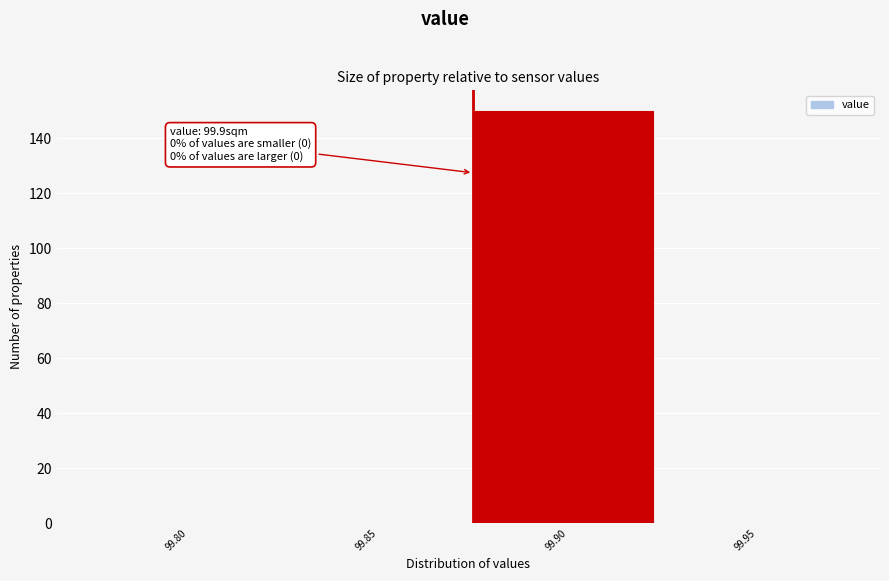

Reading left to right, transcribe all the data shown in this chart.

99.80=0	99.85=0	99.90=150	99.95=0